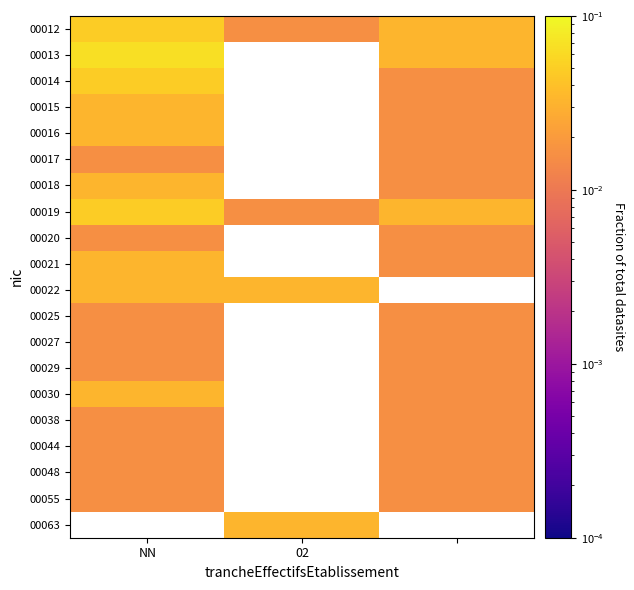

Is it true that 00020 equals 0.0 at NN?

False